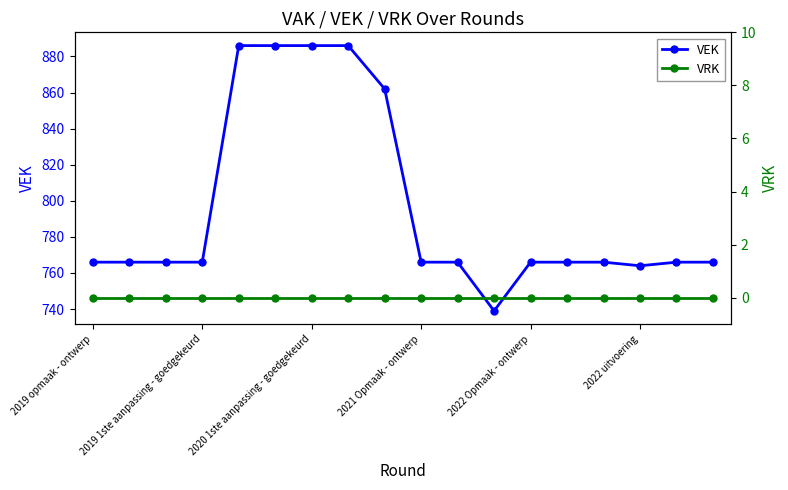

What is the highest value of the VEK series?

886